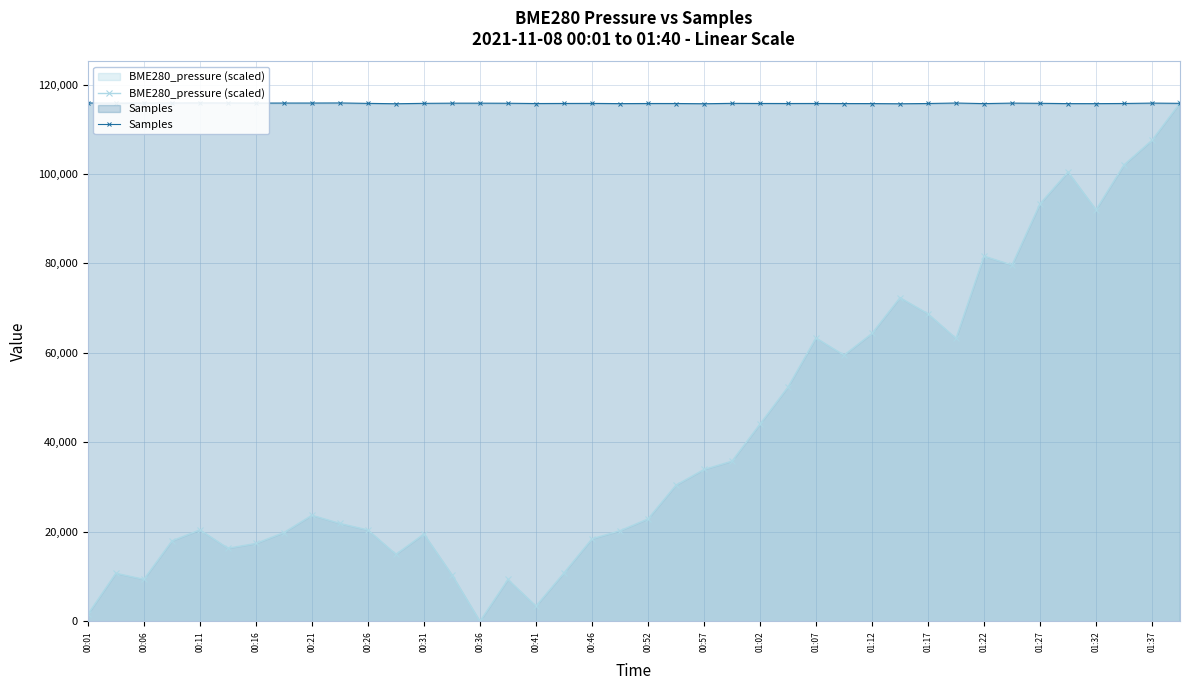

True or false: BME280_pressure (scaled) has more than 0 interior local peaks.

True